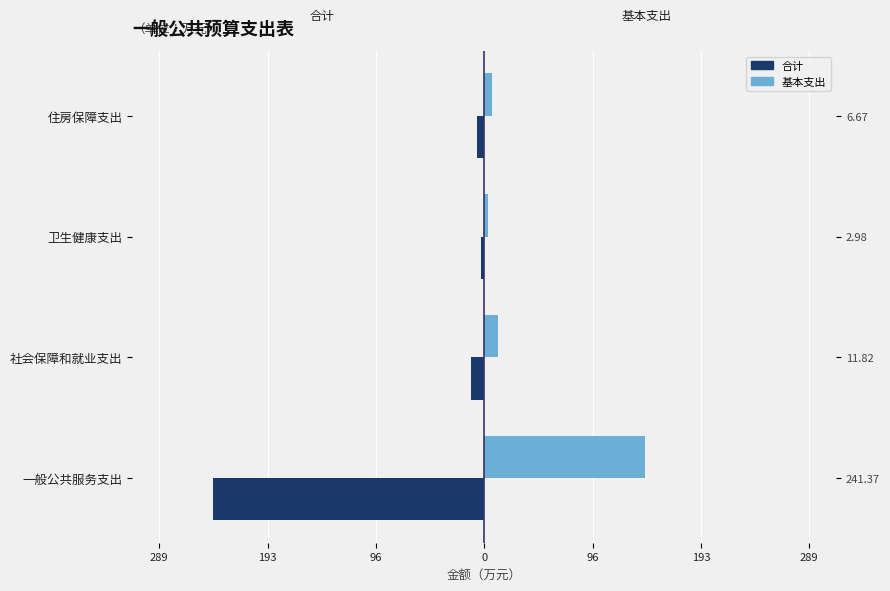

What is the maximum value for 基本支出?

143.2